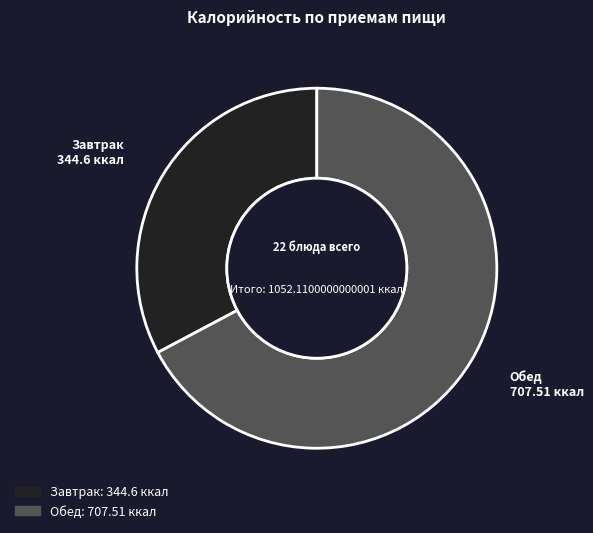

Count the number of slices in the pie.

2